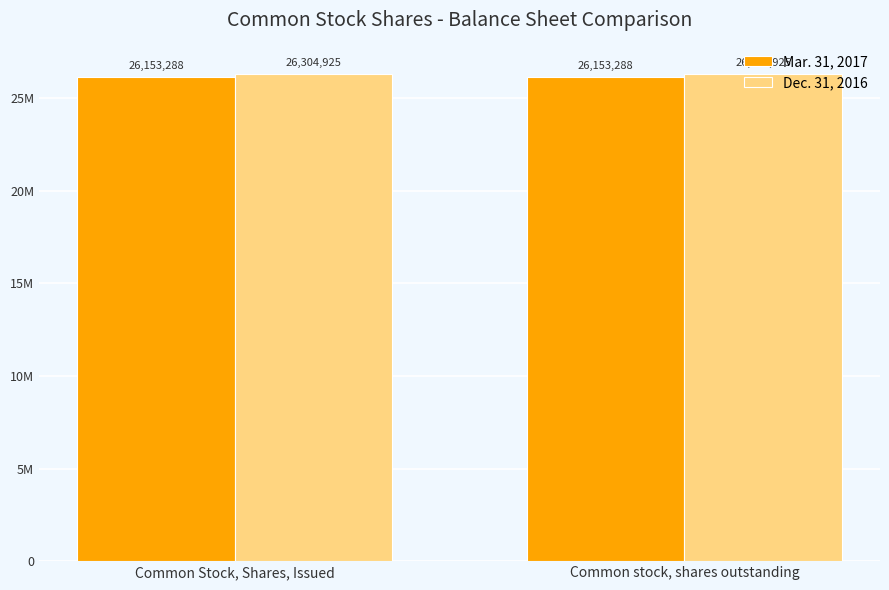

Which series has the widest spread of values?

Mar. 31, 2017